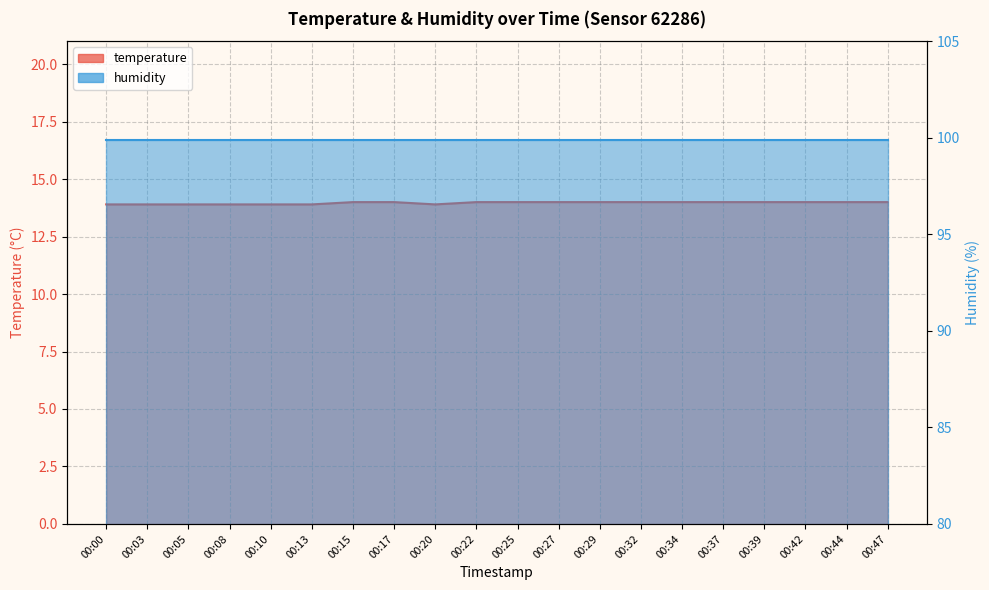

Count the values in the range 13 to 14.

20